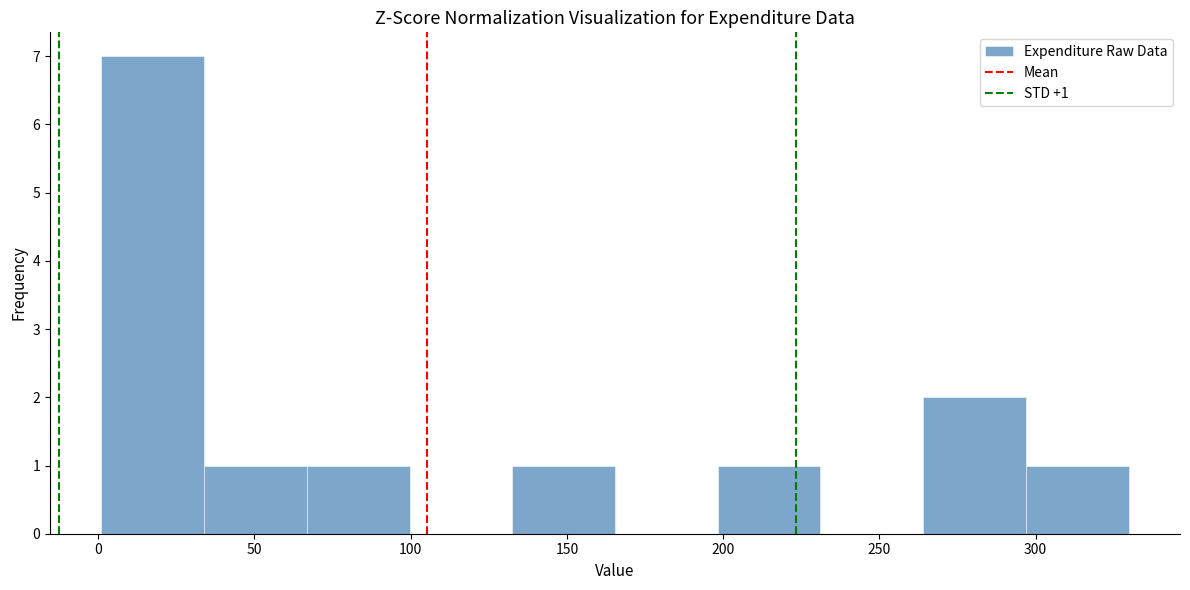

Which range on the x-axis has the tallest bar?

0 to 35